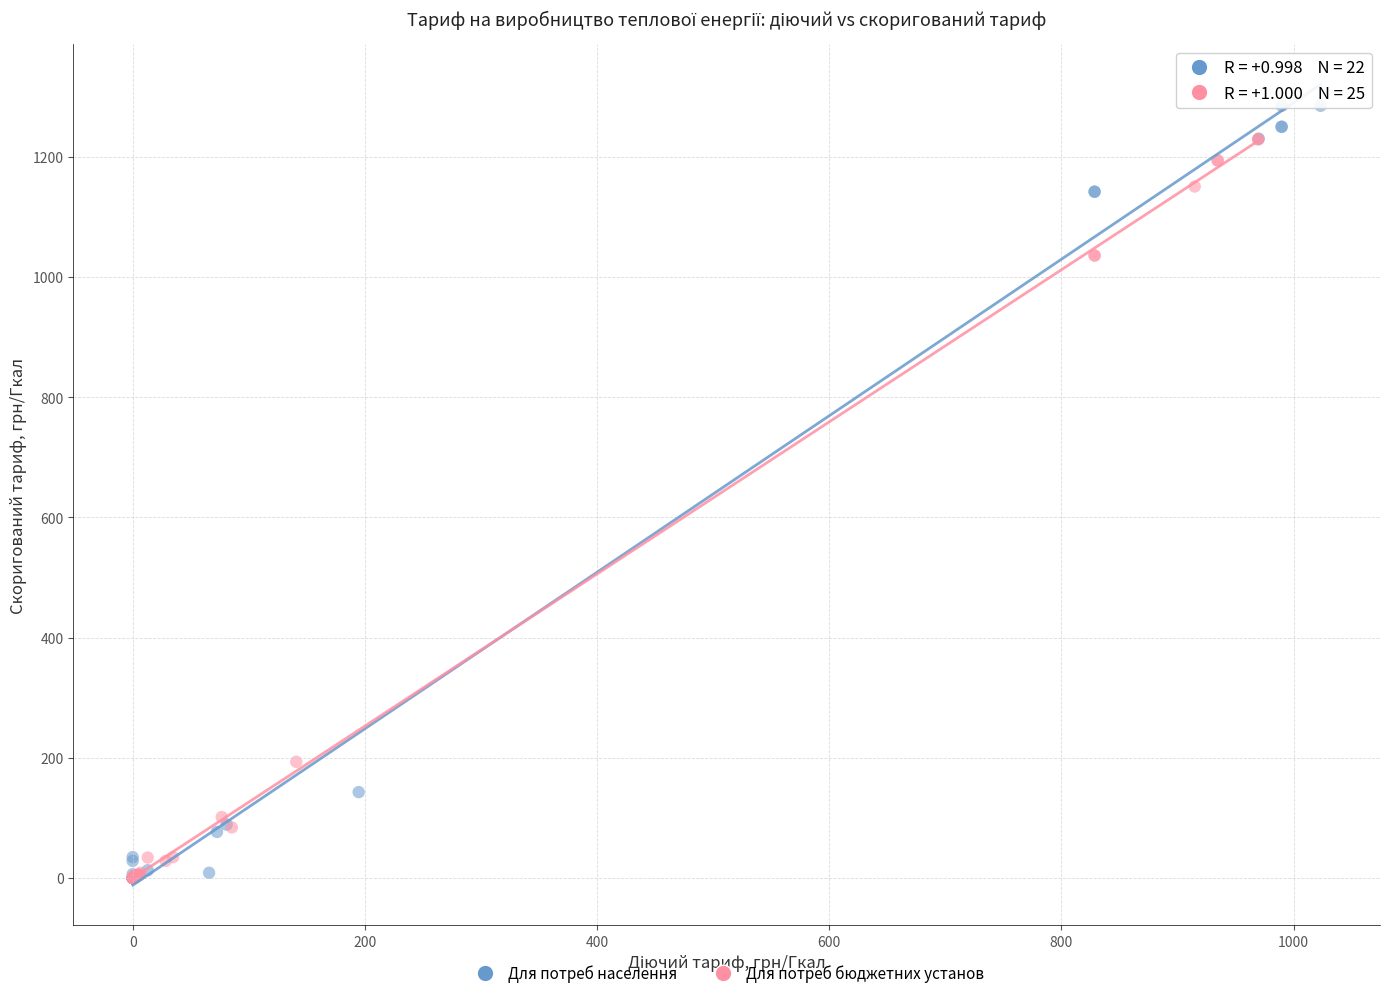

What are all the series names shown in the legend?

Для потреб населення, Для потреб бюджетних установ